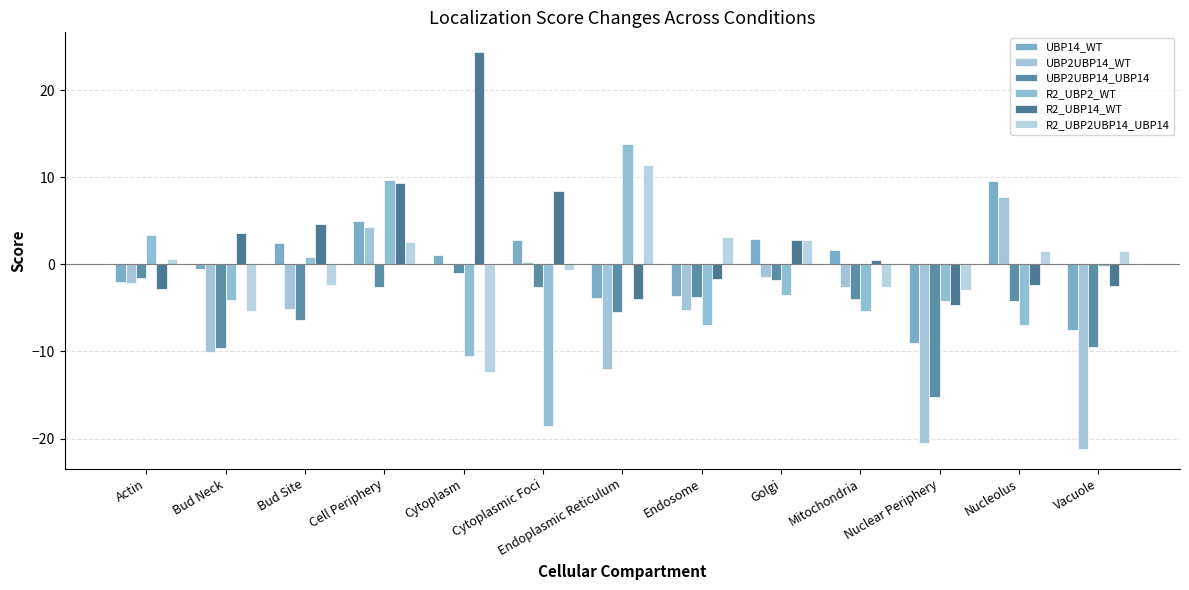

Which series has the largest range (max minus min)?

R2_UBP2_WT